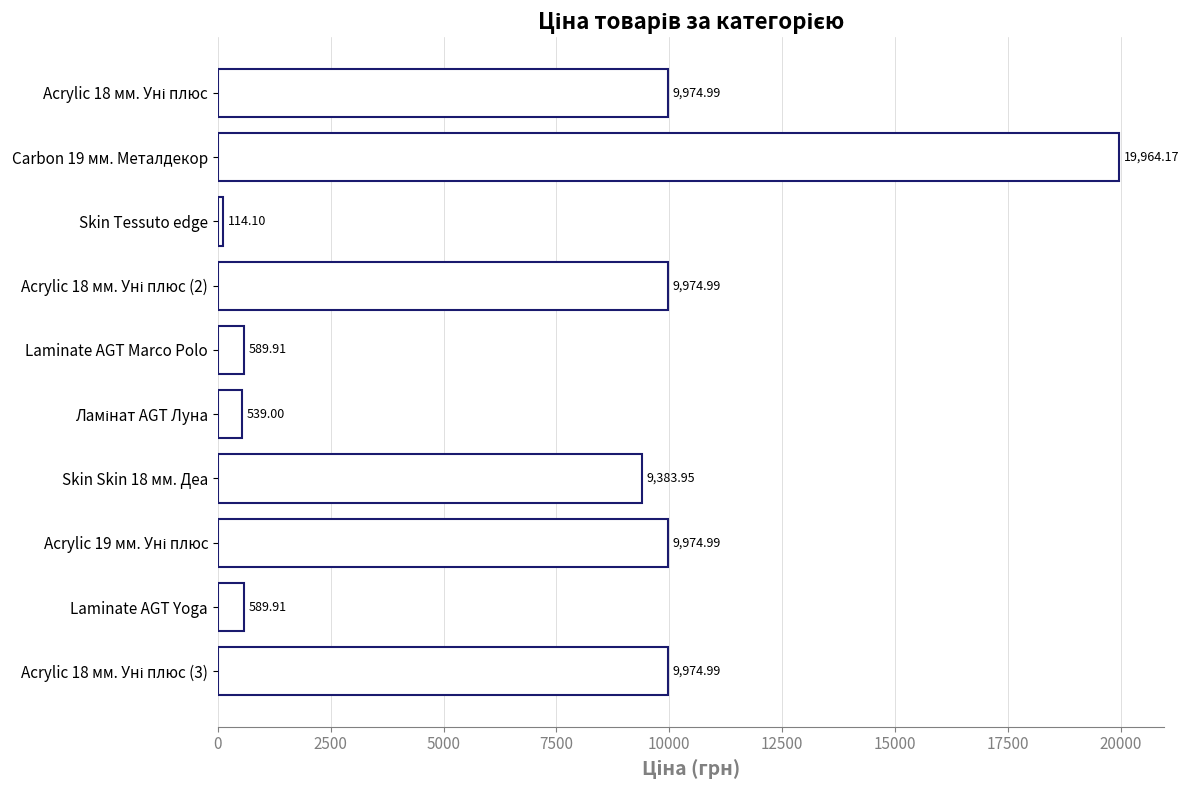

What is the average value?

7108.1